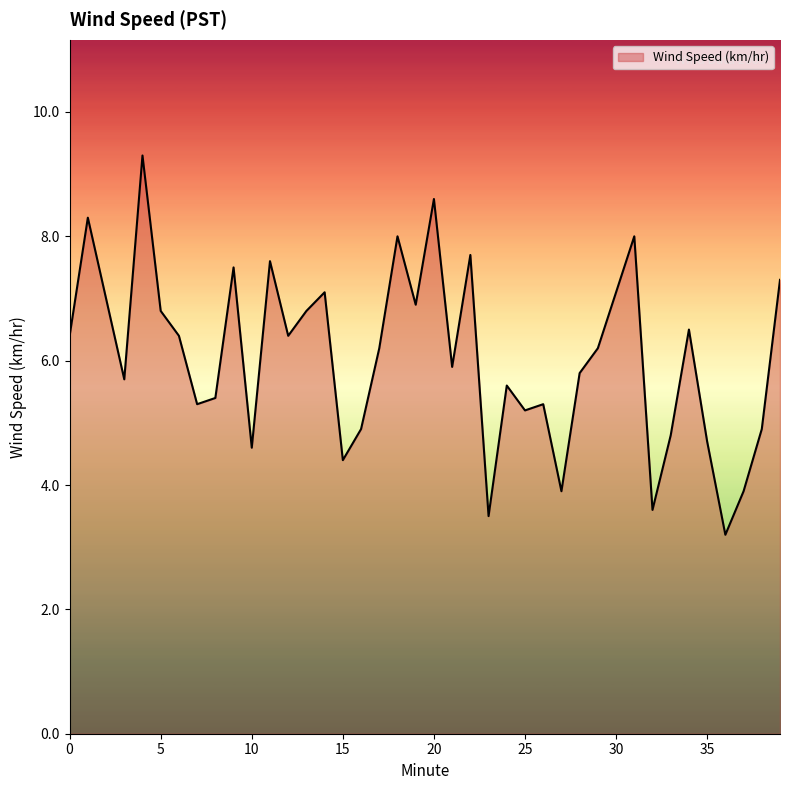

What is the smallest value displayed?

3.2